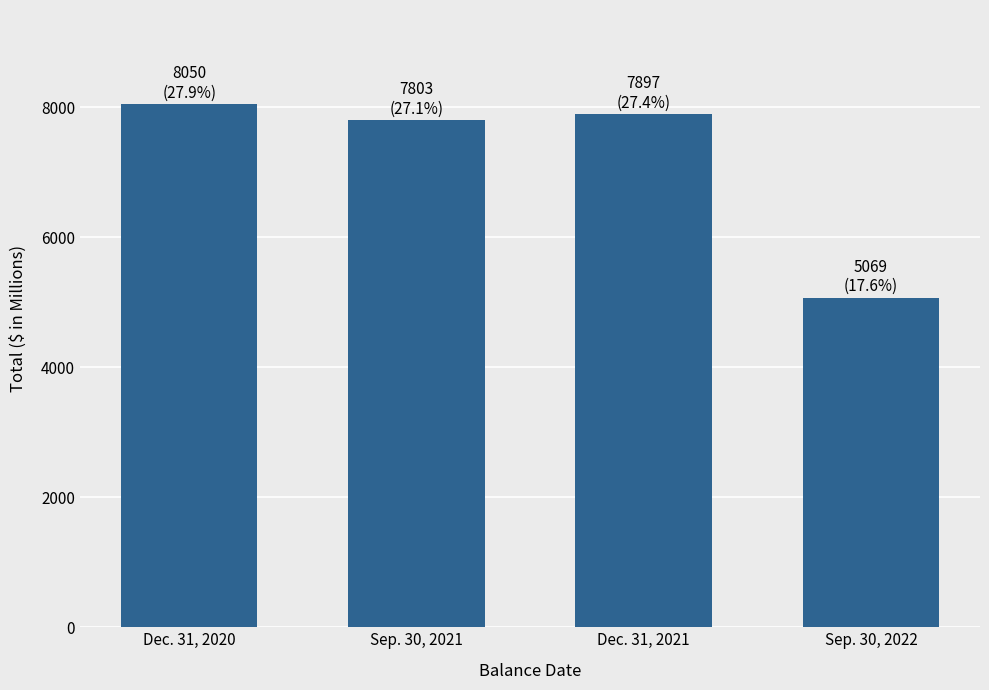

The value at Sep. 30, 2022 is 3336. True or false?

False